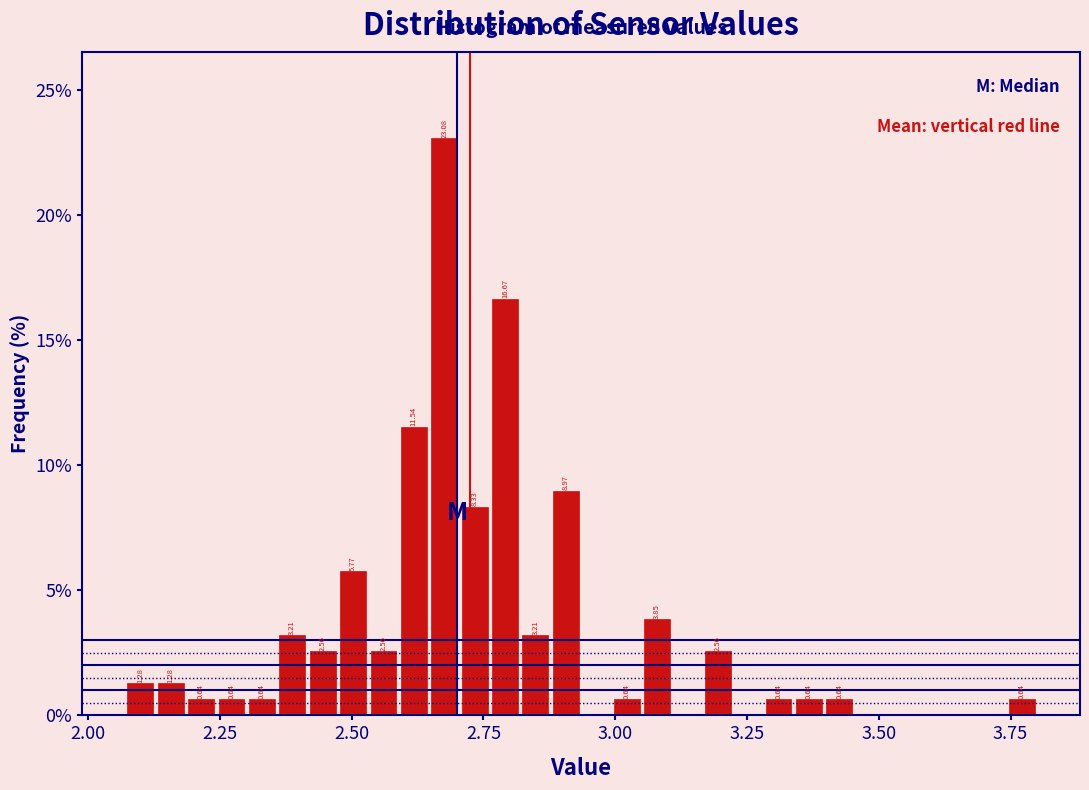

Around what value on the x-axis is the tallest bar? Give the approximate position of its centre, as read against the axis.

2.70